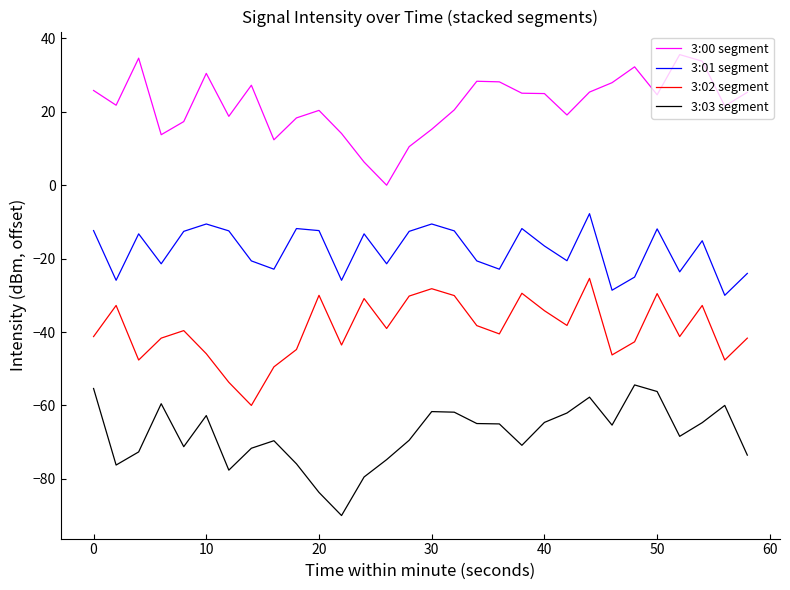

True or false: 3:02 segment and 3:00 segment cross at least once.

False